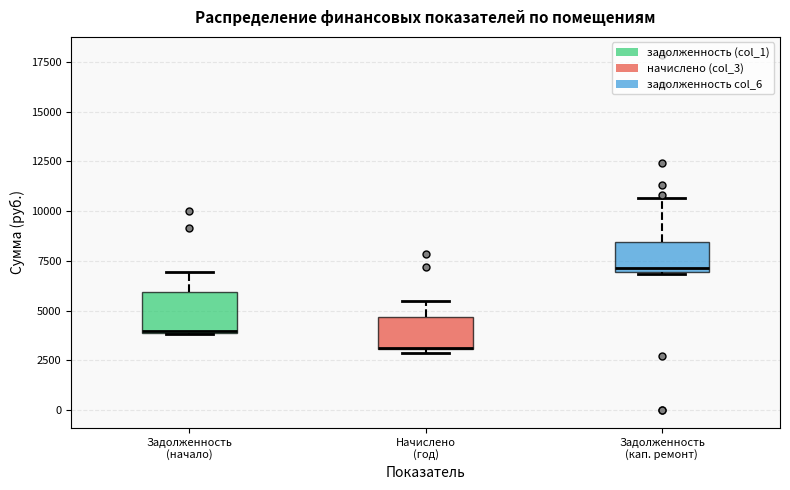

Reading left to right, read every box against the y-axis: the position of its median line, the range the box covers, and the ends of its whiskers. The values are not printed on the chart, so give them approximately, as read against the axis.

Задолженность (начало): median 4000, box 4000 to 6000, whiskers 4000 to 7000
Начислено (год): median 3000, box 3000 to 4500, whiskers 3000 (just below the box's lower edge) to 5500
Задолженность (кап. ремонт): median 7000 (just above the box's lower edge), box 7000 to 8500, whiskers 7000 to 10500